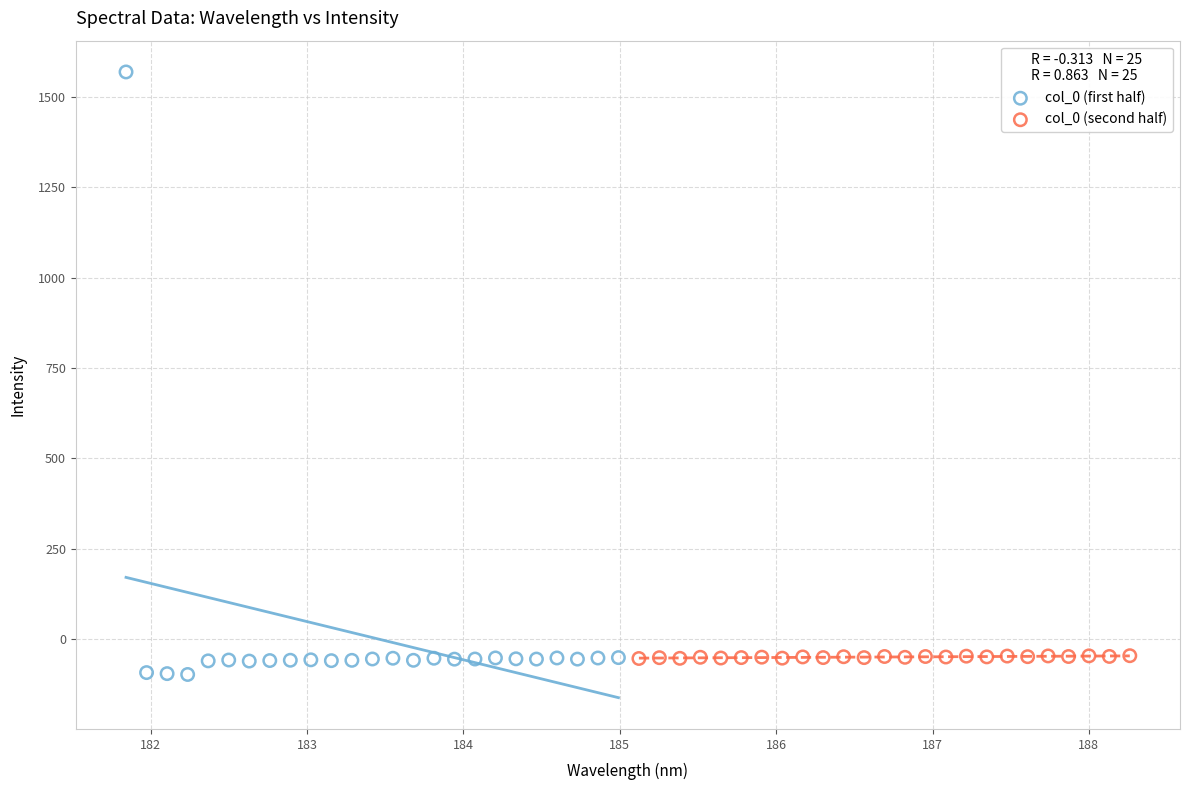

What are all the series names shown in the legend?

col_0 (first half), col_0 (second half)